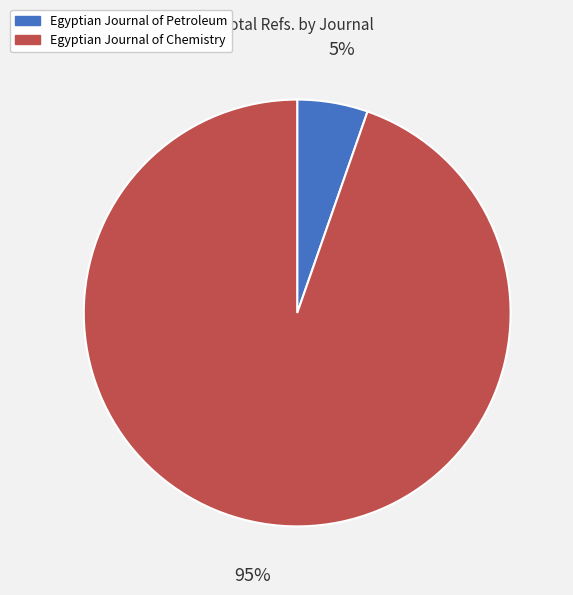

True or false: Egyptian Journal of Chemistry accounts for 99% of the total.

False